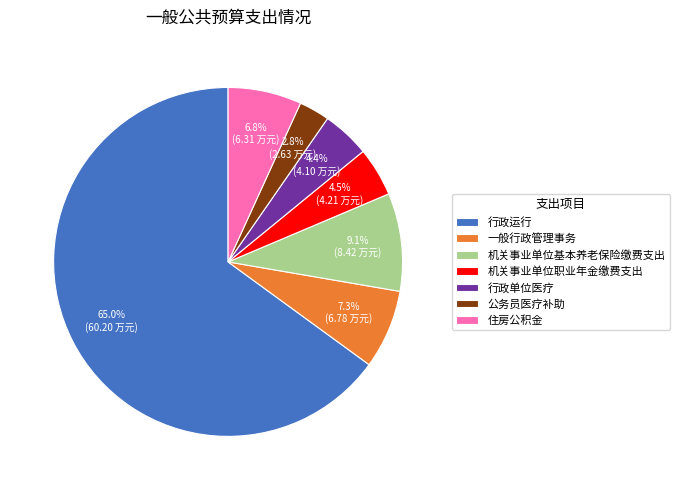

True or false: 行政单位医疗 accounts for 16% of the total.

False